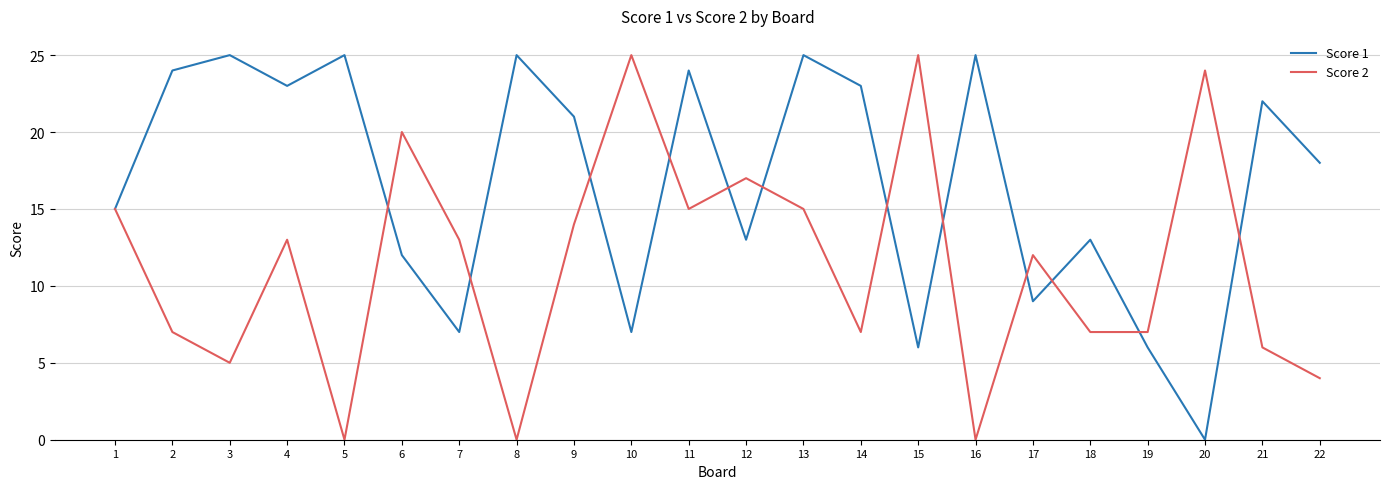

Reading right to left, transcribe all the data shown in this chart.

Score 1: 18	22	0	6	13	9	25	6	23	25	13	24	7	21	25	7	12	25	23	25	24	15
Score 2: 4	6	24	7	7	12	0	25	7	15	17	15	25	14	0	13	20	0	13	5	7	15